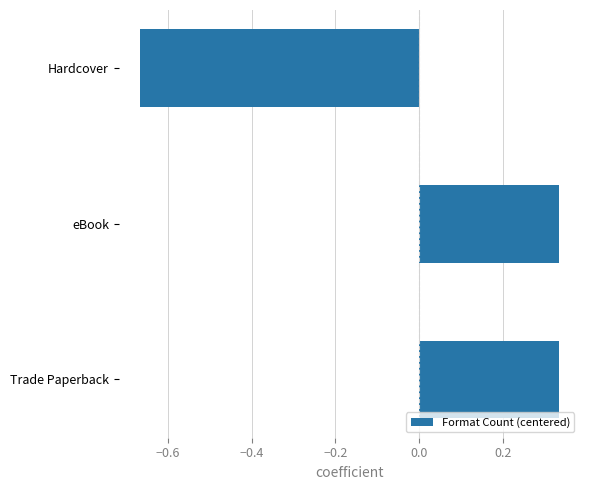

Which label corresponds to the smallest value in the chart?

Hardcover